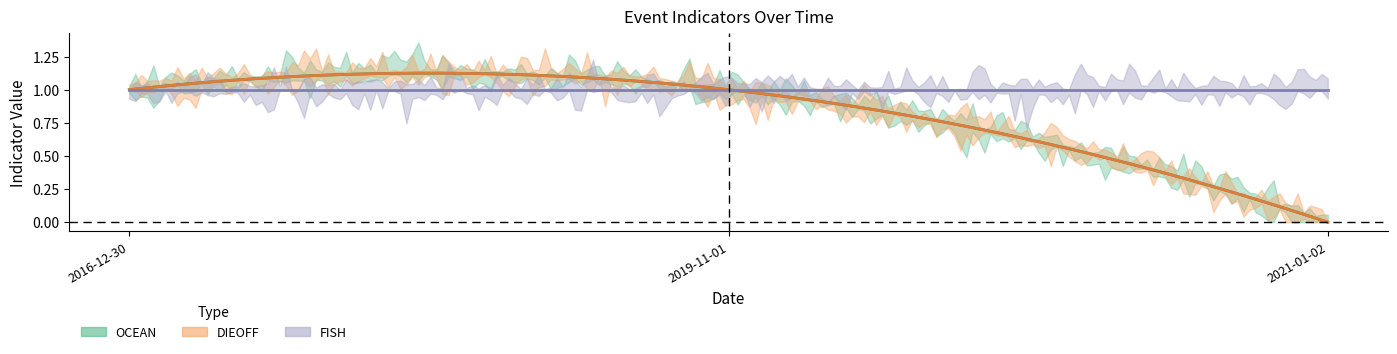

Does the chart display data point markers on the line(s)?

No